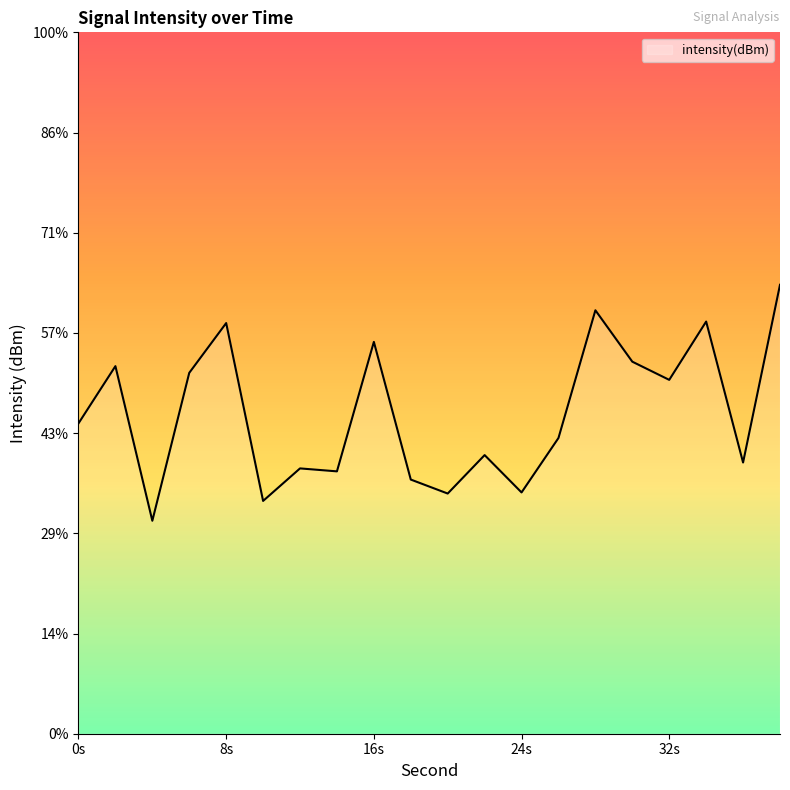

What is the value of the 2nd point from the left?

-124.7